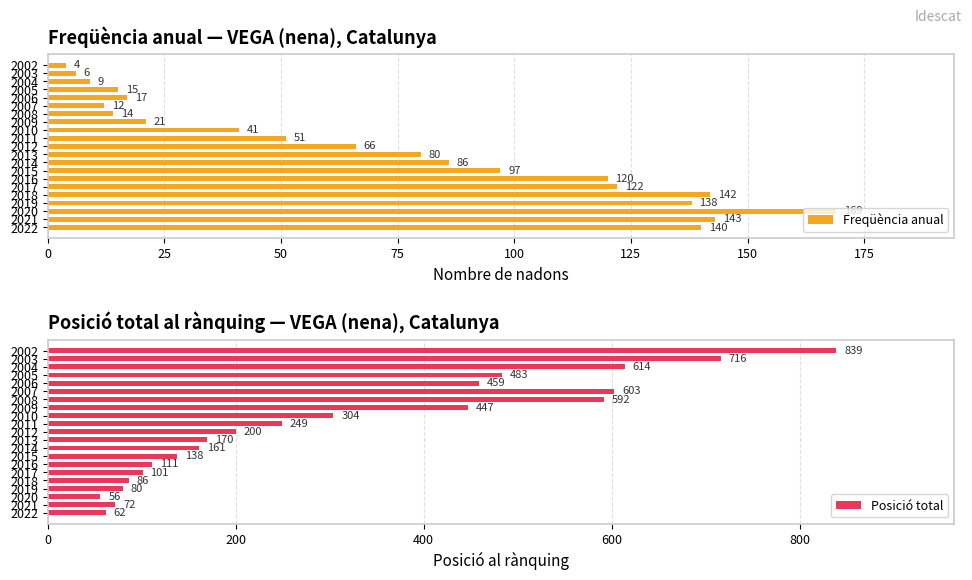

What is the difference between the second highest and second lowest values in the Freqüència anual series?

137